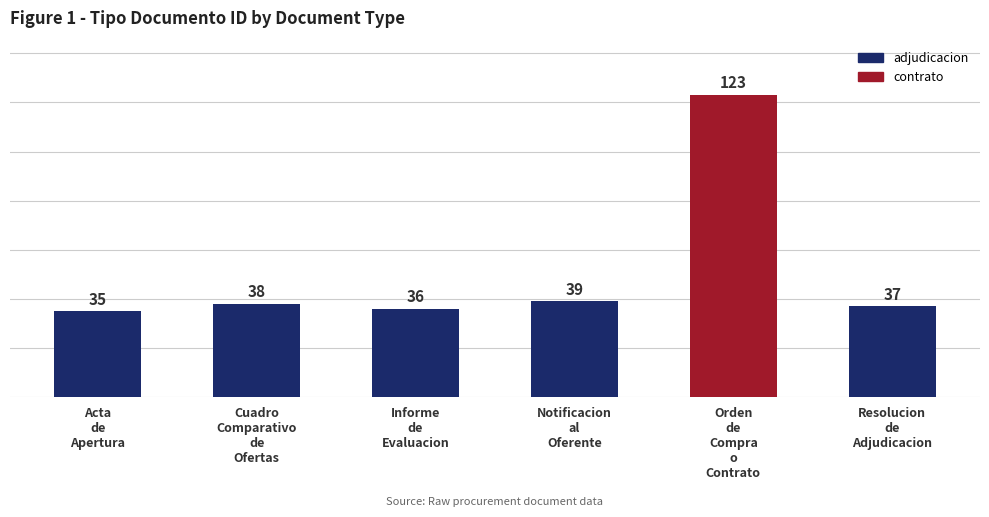

The value at Notificacion
al
Oferente is 39. True or false?

True